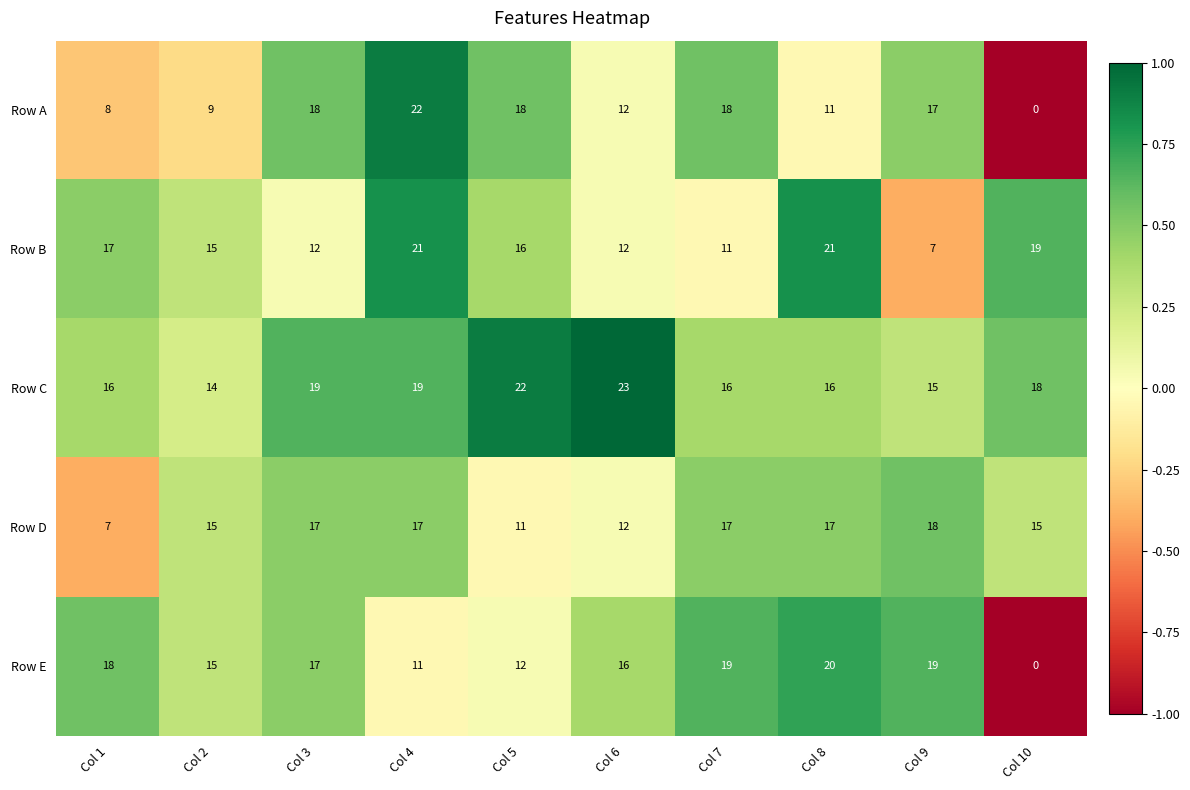

What is the maximum value for Row C?

23